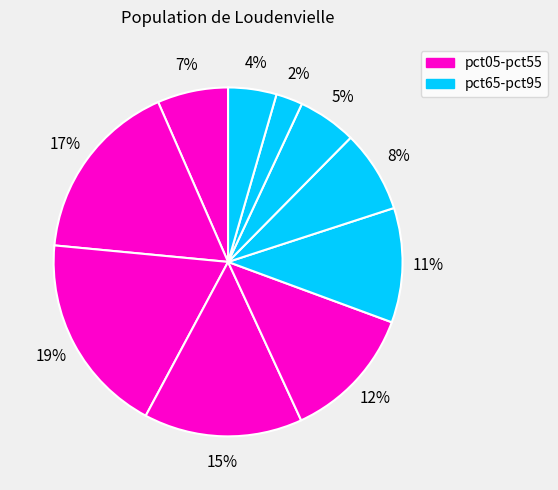

Count the number of slices in the pie.

10